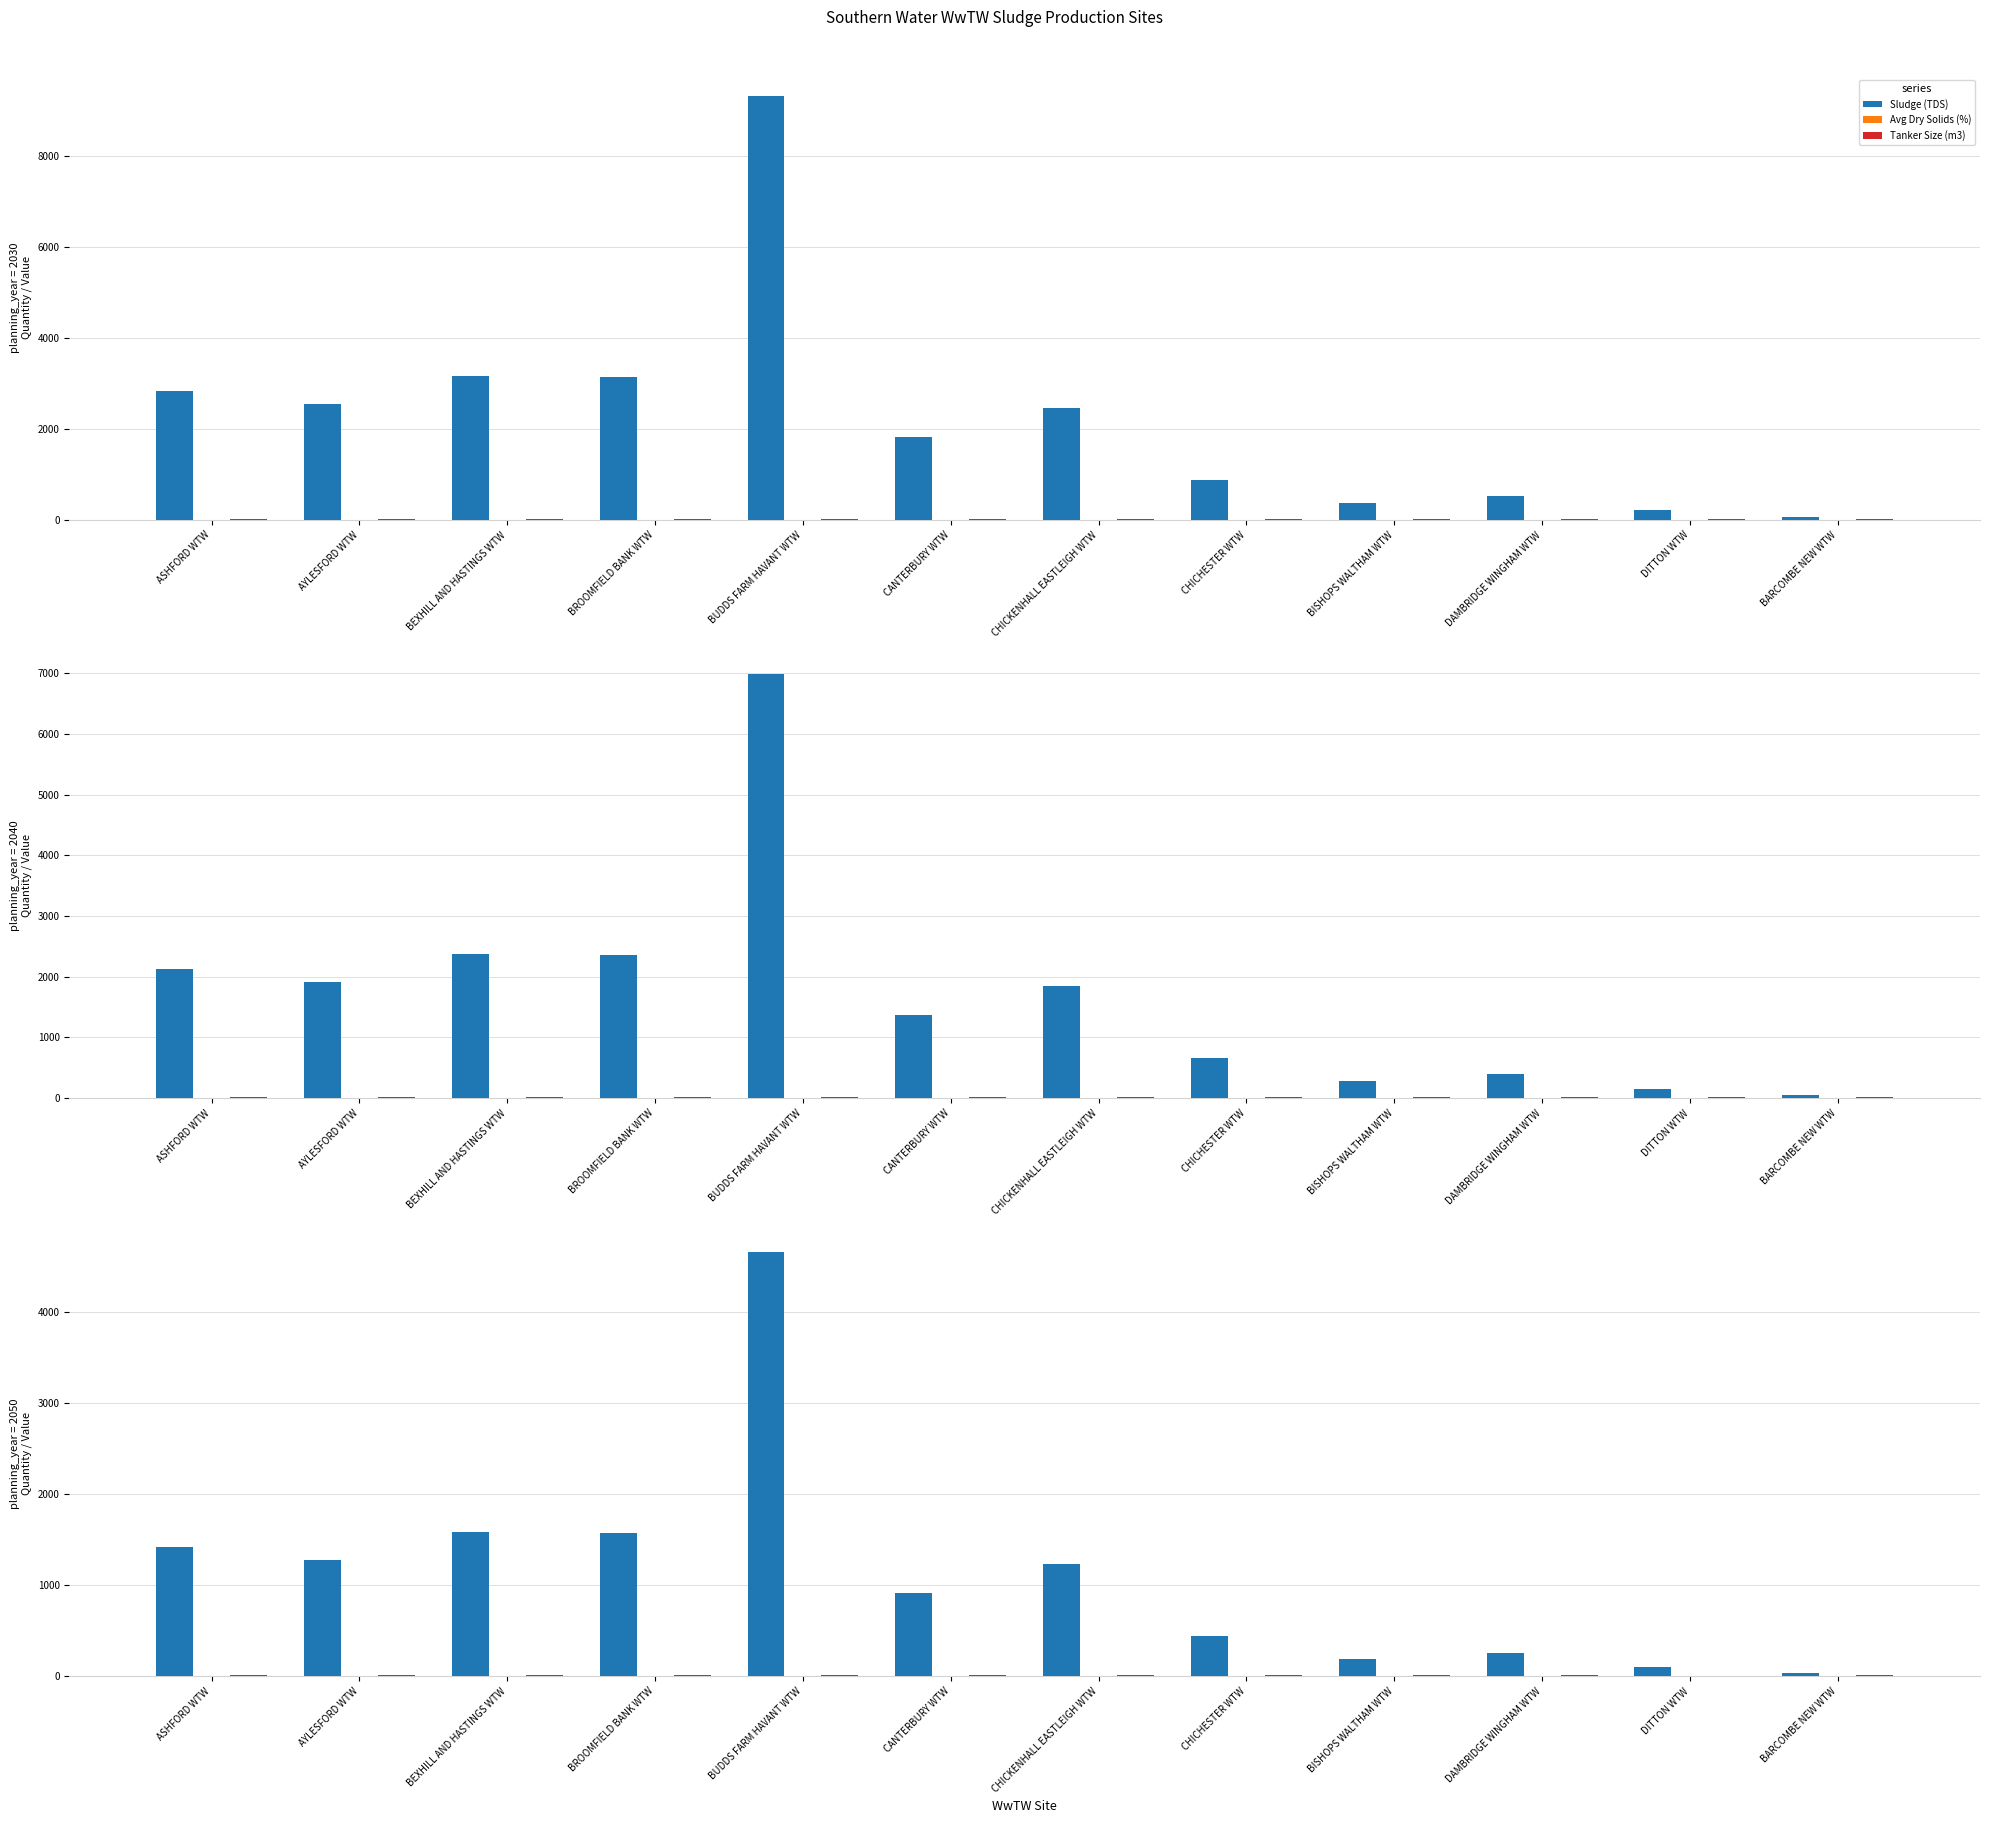

What are all the series names shown in the legend?

Sludge (TDS), Avg Dry Solids (%), Tanker Size (m3)